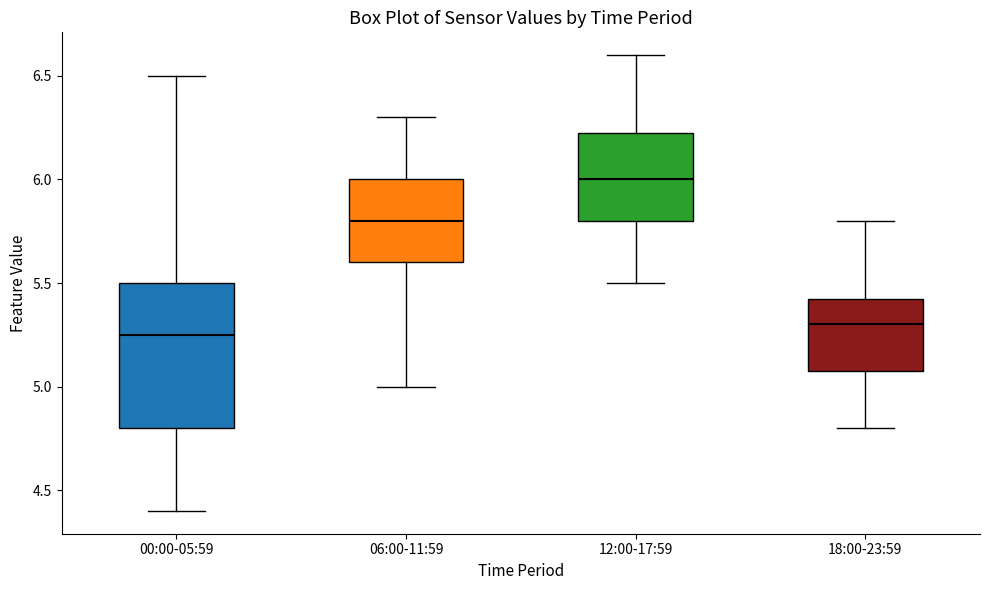

Which box is the tallest, from its lower edge to its upper edge?

00:00-05:59